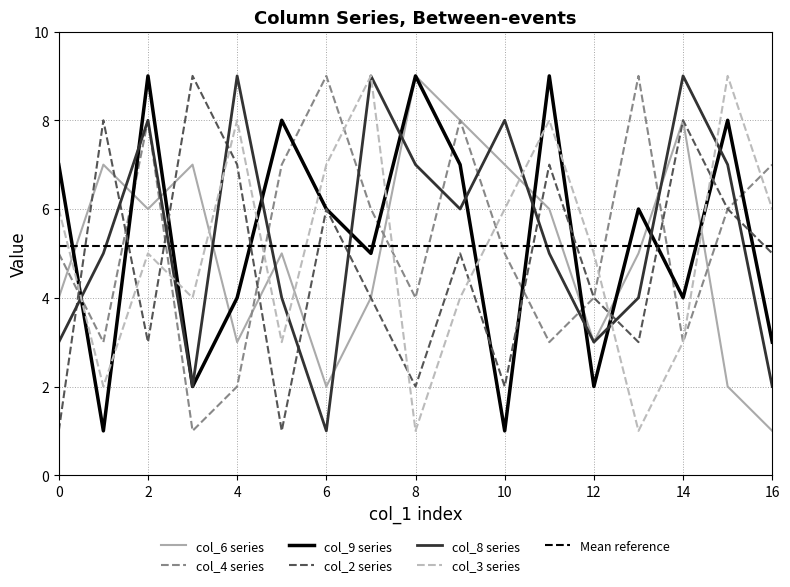

What are all the series names shown in the legend?

col_6, col_4, col_9, col_2, col_8, col_3